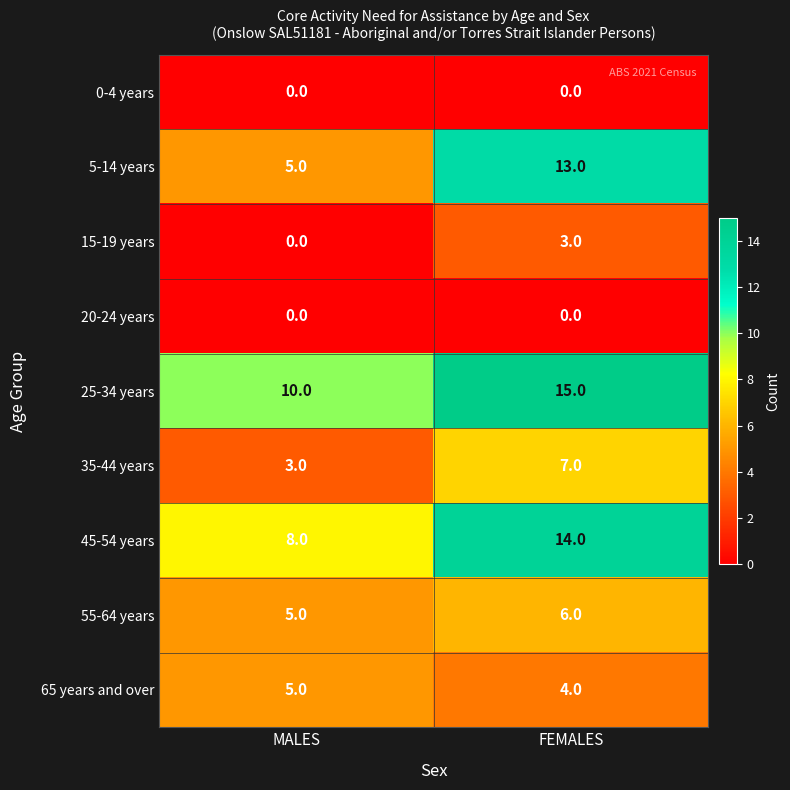

What is the approximate value of 45-54 years at FEMALES?

14